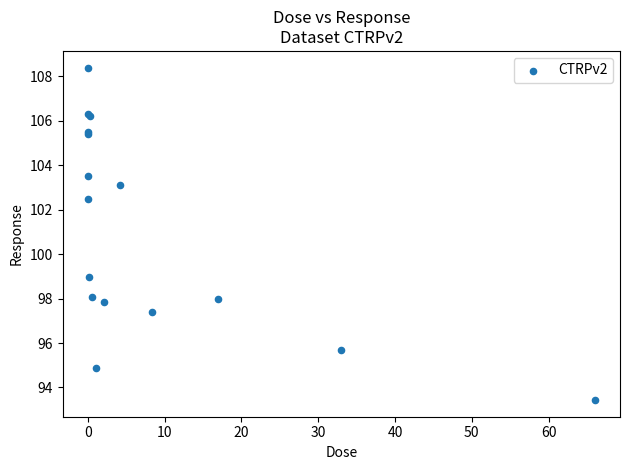

What Y value in the scatter plot is closest to 100?

99.0